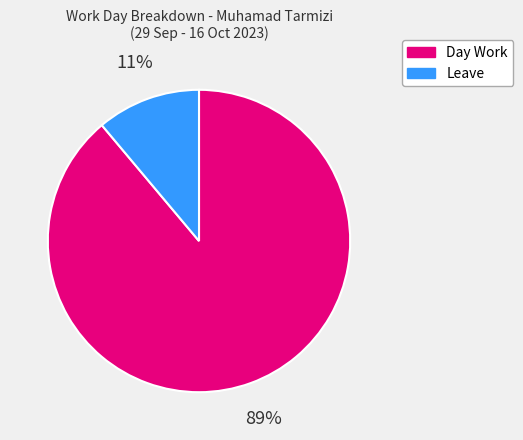

Rank the categories by value from lowest to highest.

Leave, Day Work